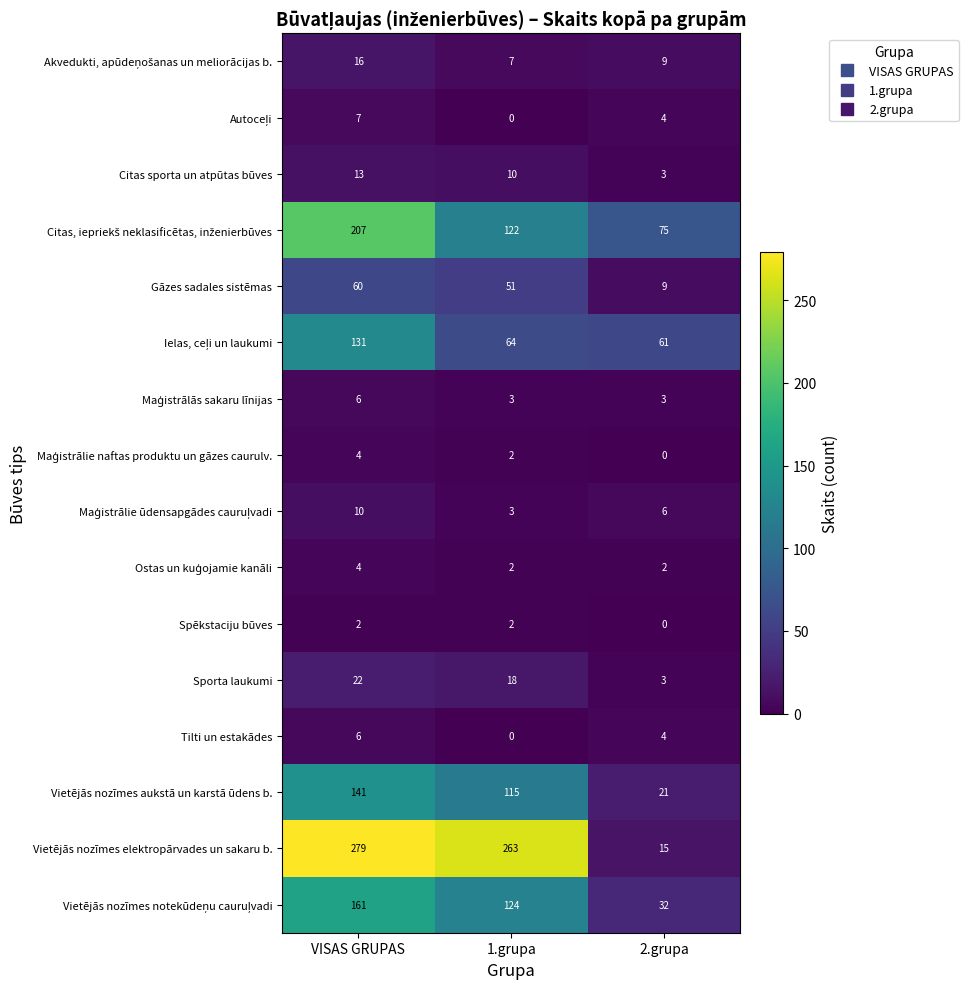

The value of Sporta laukumi at 1.grupa is 18. True or false?

True